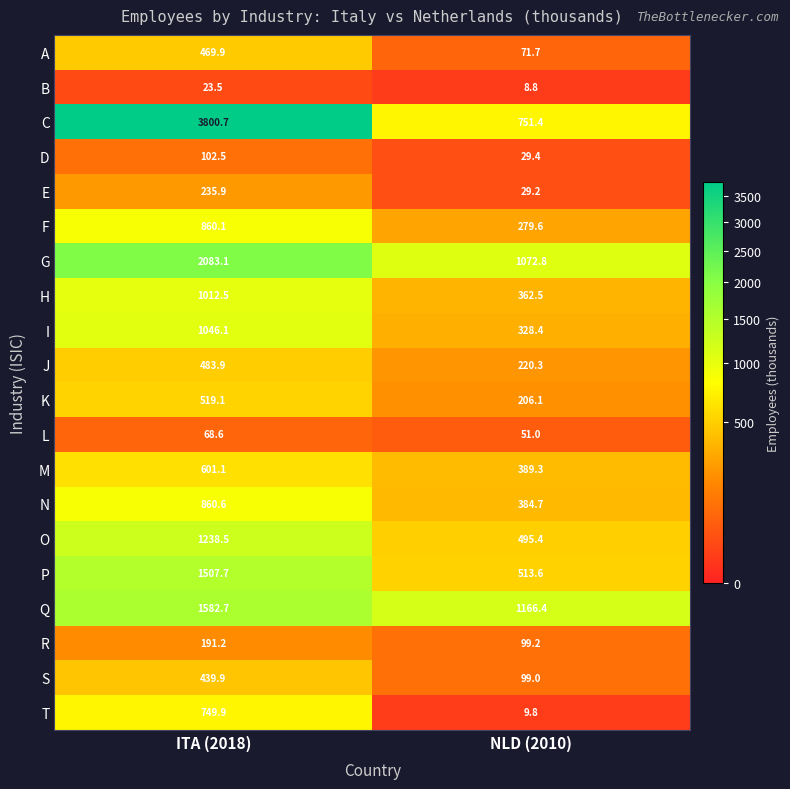

At which label is D closest to 65?

NLD (2010)